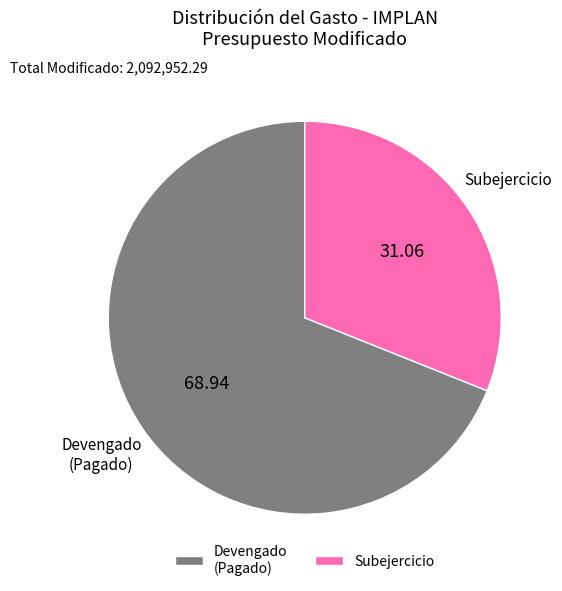

Is there any slice that represents more than half of the pie?

Yes